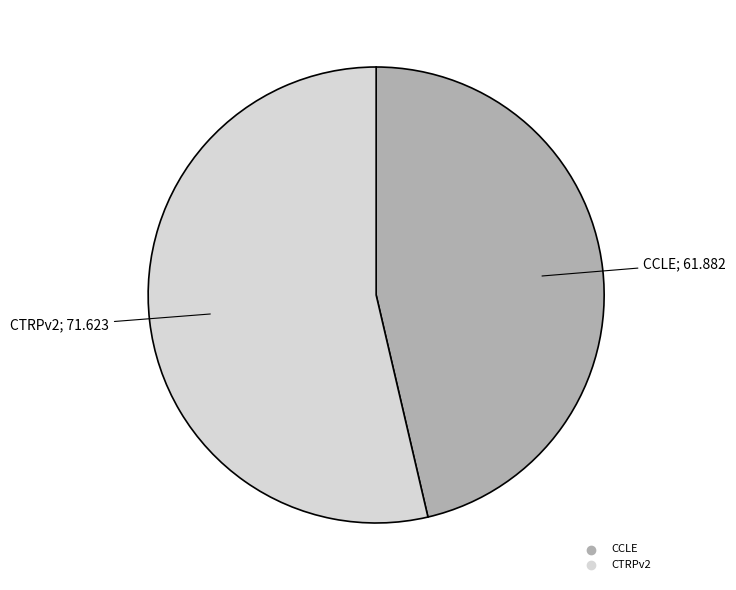

Which has a higher value, CCLE or CTRPv2?

CTRPv2